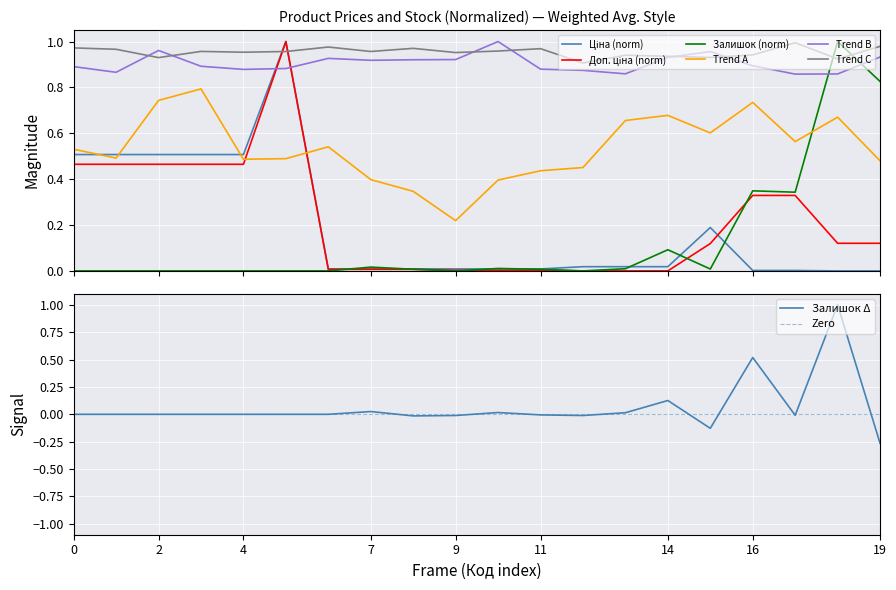

True or false: Trend C and Trend A intersect in this chart.

False